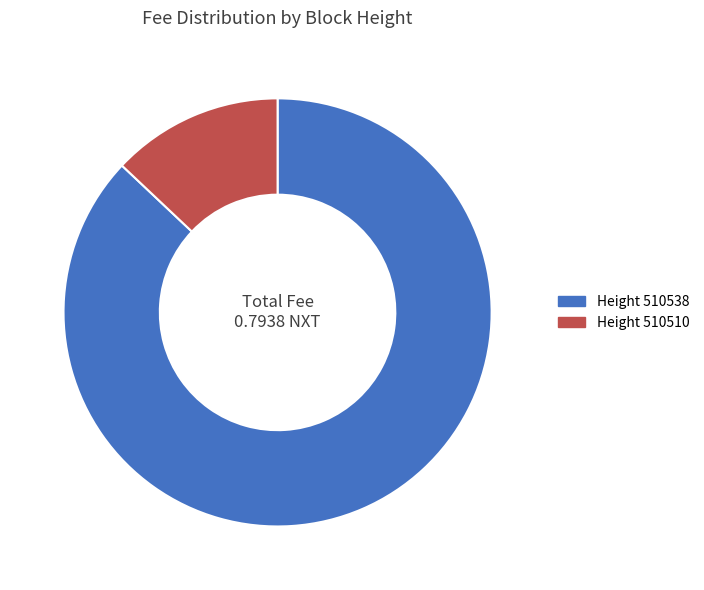

Which slice represents more than half of the pie?

Height 510538